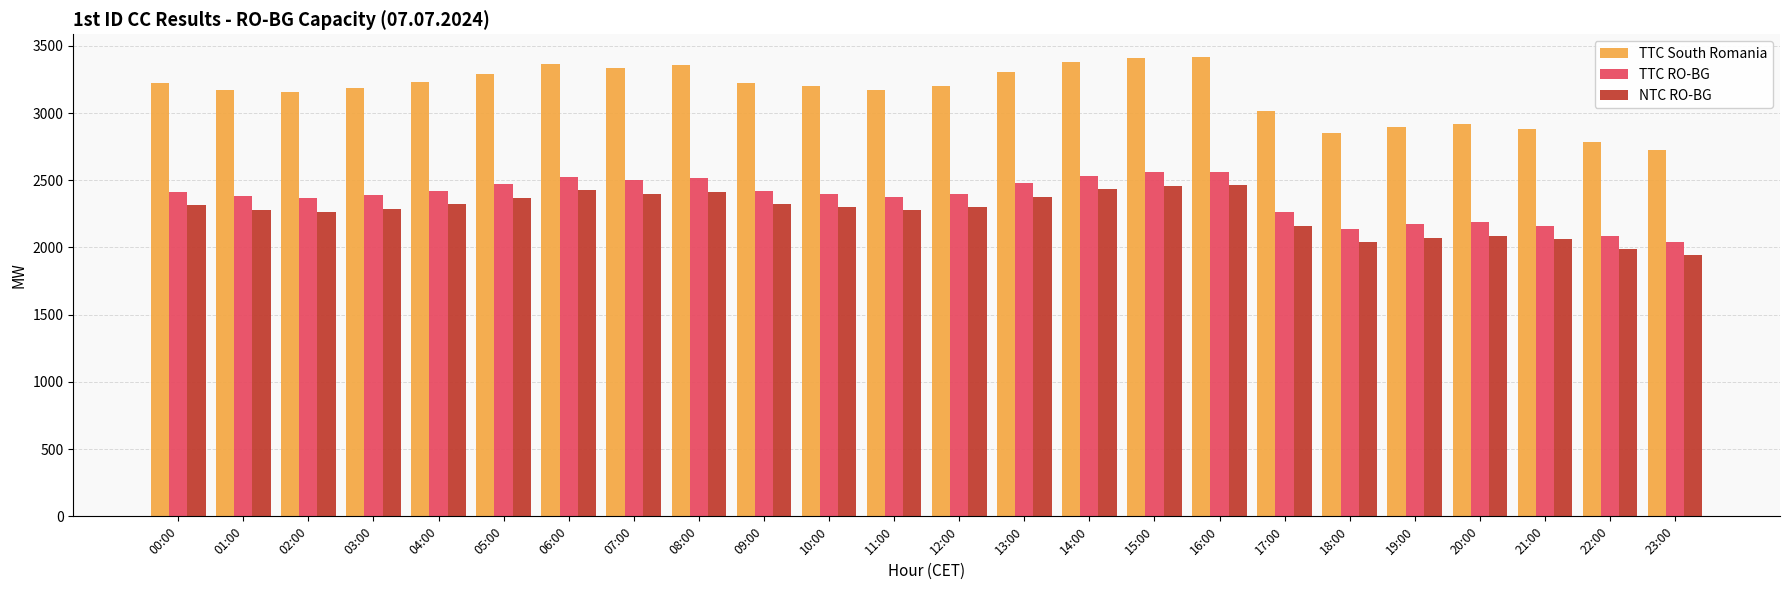

True or false: TTC RO-BG has a value of 1711 at 08:00.

False